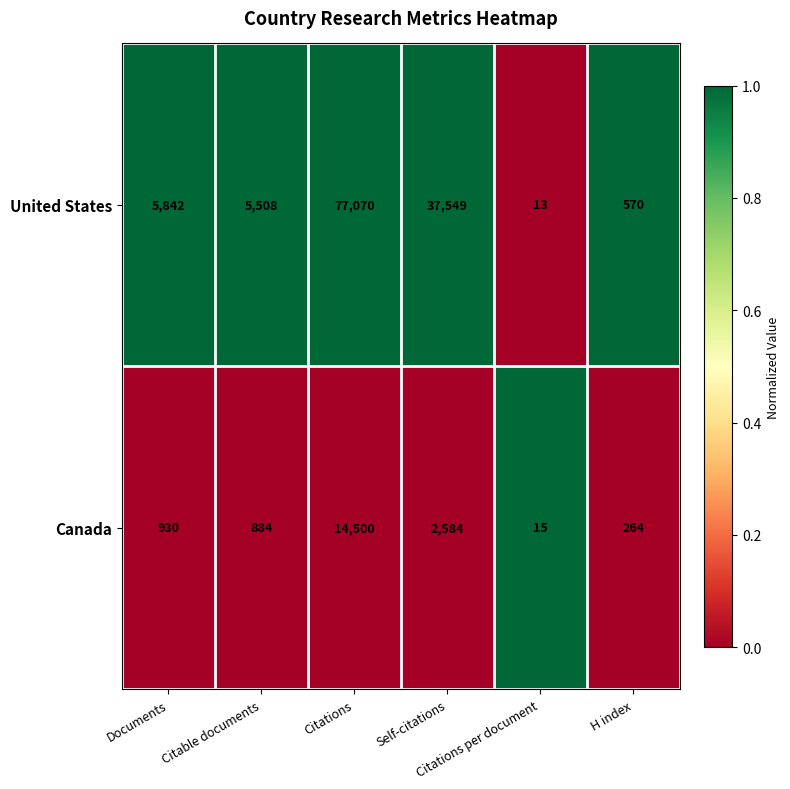

Which series has the largest total across all categories?

United States